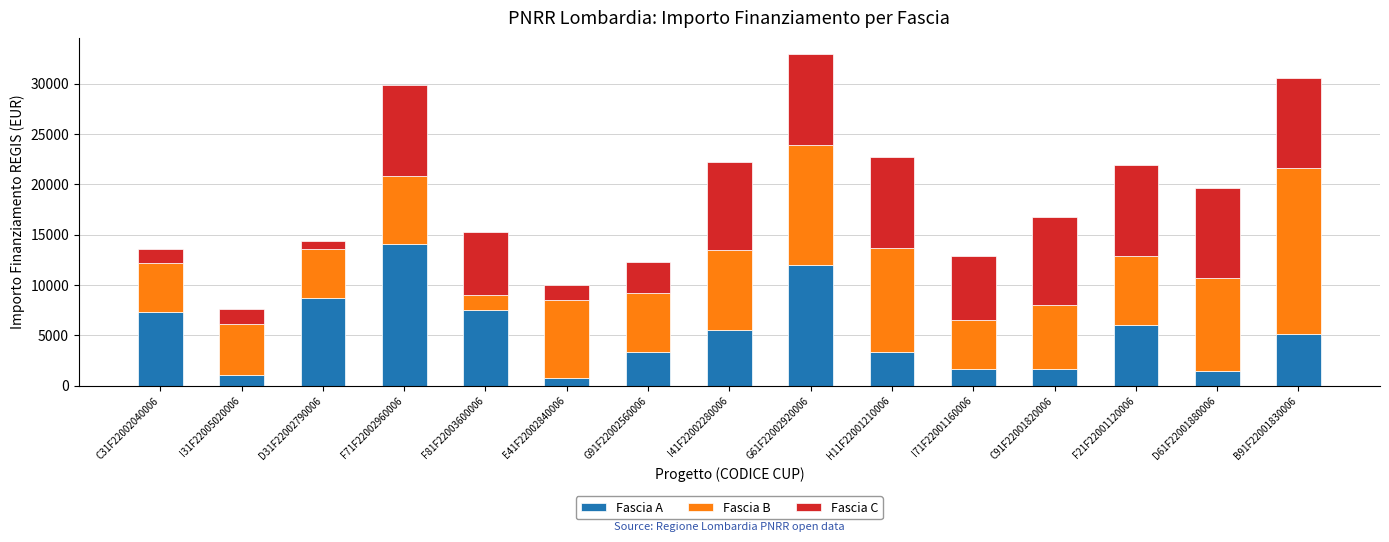

What is the difference between the Fascia A values at F21F22001120006 and I71F22001160006?

4374